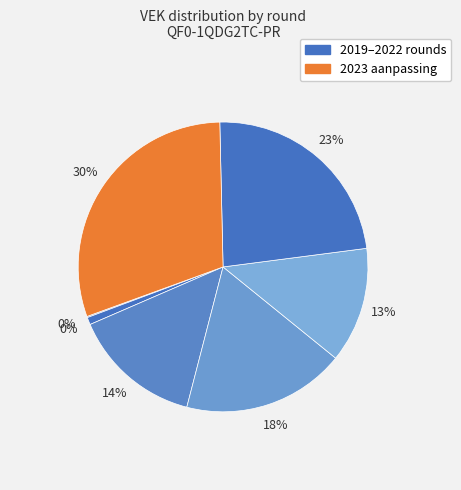

To the nearest percent, what is the difference between the largest and smallest slice percentages?

30%